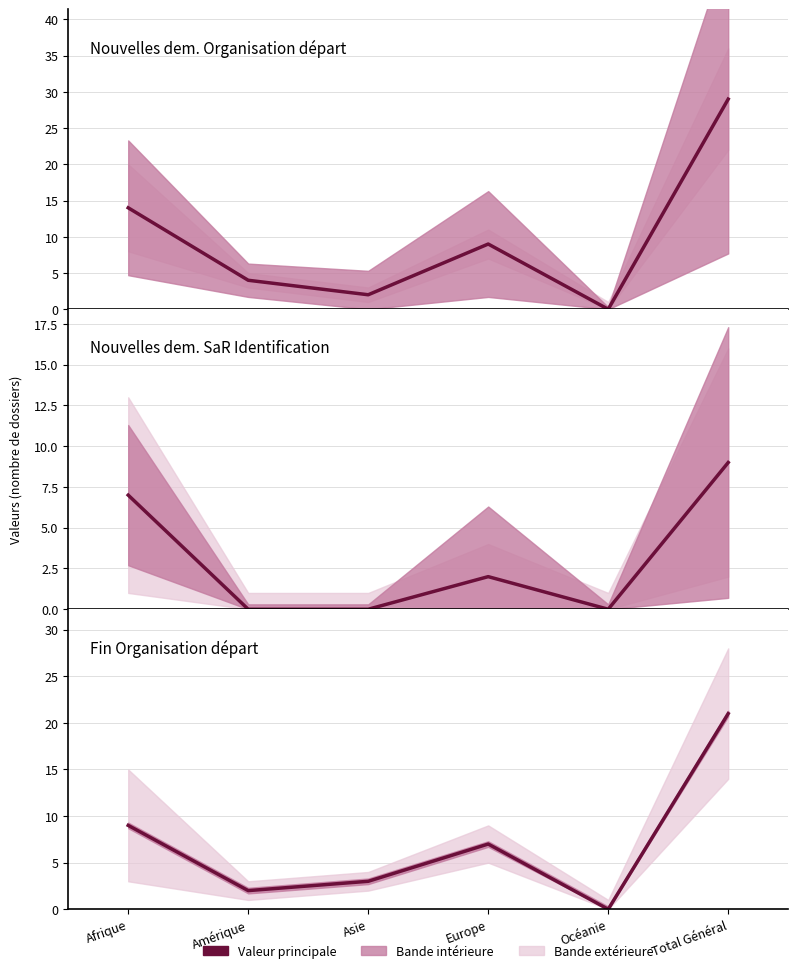

True or false: Nouvelles dem. SaR Identification has a value of 4 at Europe.

False